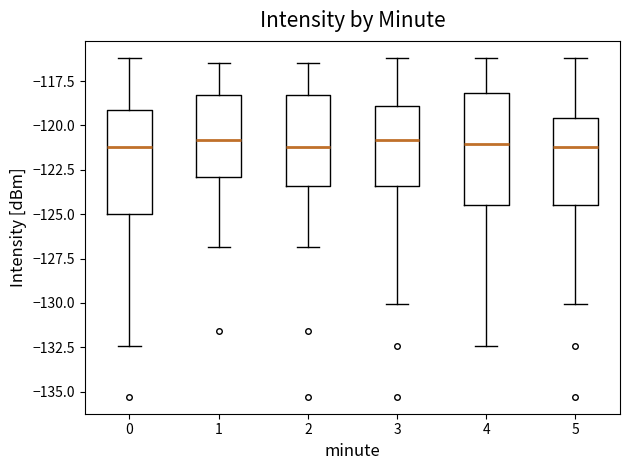

Reading left to right, read every box against the y-axis: the position of its median line, the range the box covers, and the ends of its whiskers. The values are not printed on the chart, so give them approximately, as read against the axis.

0: median -121.0, box -125.0 to -119.0, whiskers -132.5 to -116.0
1: median -121.0, box -123.0 to -118.5, whiskers -127.0 to -116.5
2: median -121.0, box -123.5 to -118.5, whiskers -127.0 to -116.5
3: median -121.0, box -123.5 to -119.0, whiskers -130.0 to -116.0
4: median -121.0, box -124.5 to -118.0, whiskers -132.5 to -116.0
5: median -121.0, box -124.5 to -119.5, whiskers -130.0 to -116.0